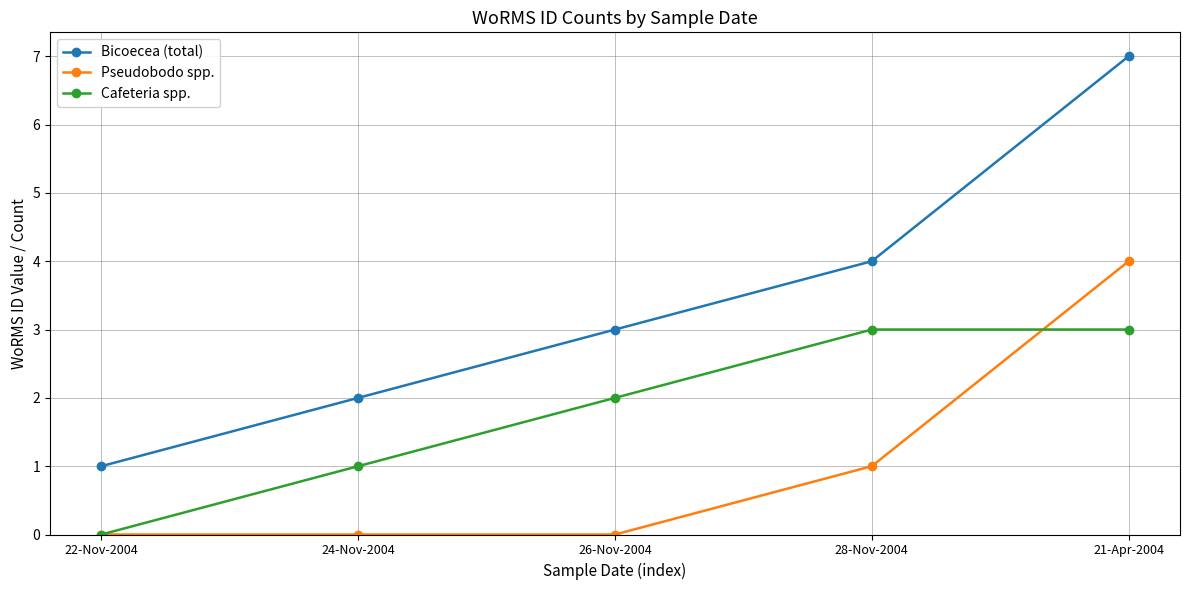

At which label is Cafeteria spp. closest to 1?

24-Nov-2004